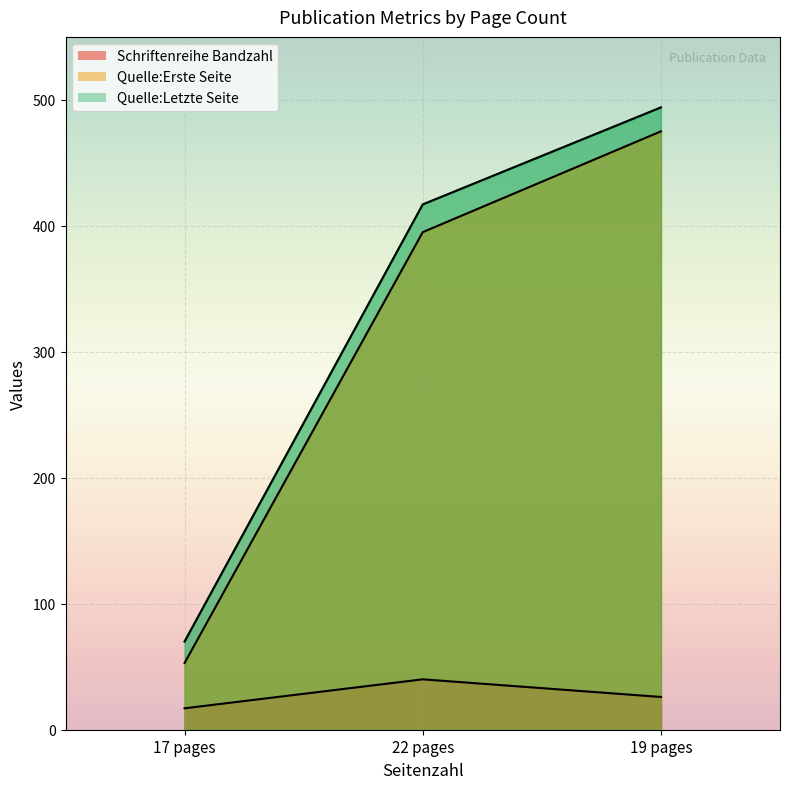

Is it true that Quelle:Erste Seite equals 475 at 19 pages?

True